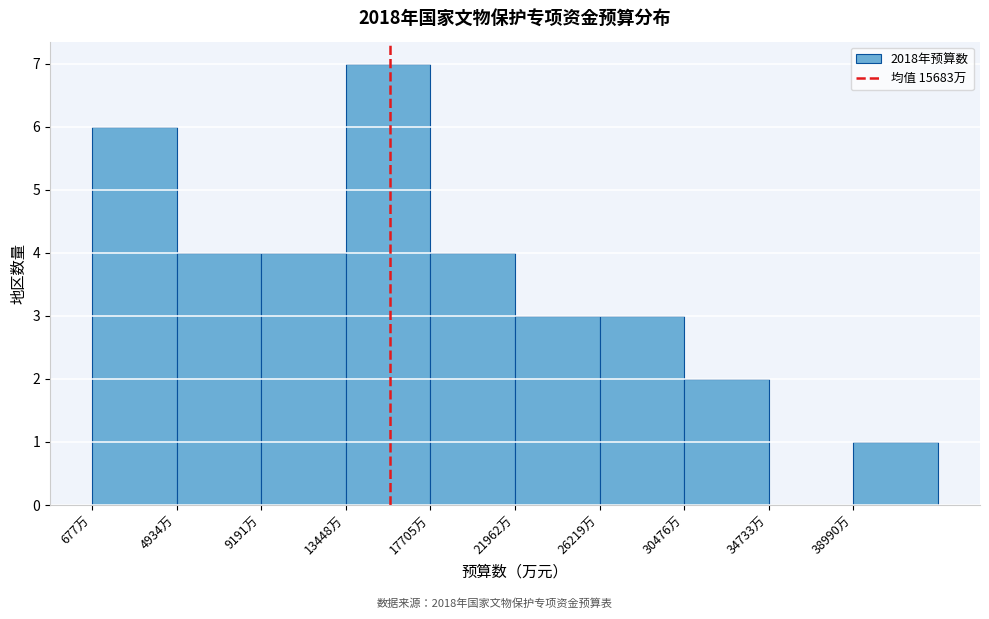

Which range on the x-axis has the tallest bar?

13500 to 17500